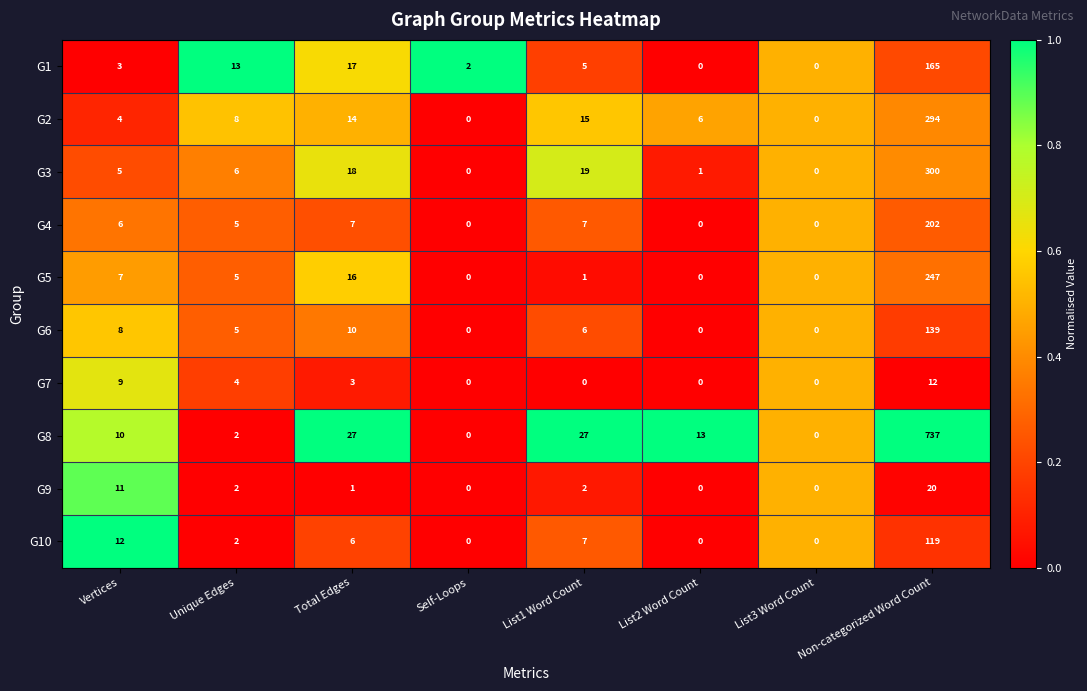

Which series has the largest total across all categories?

G8